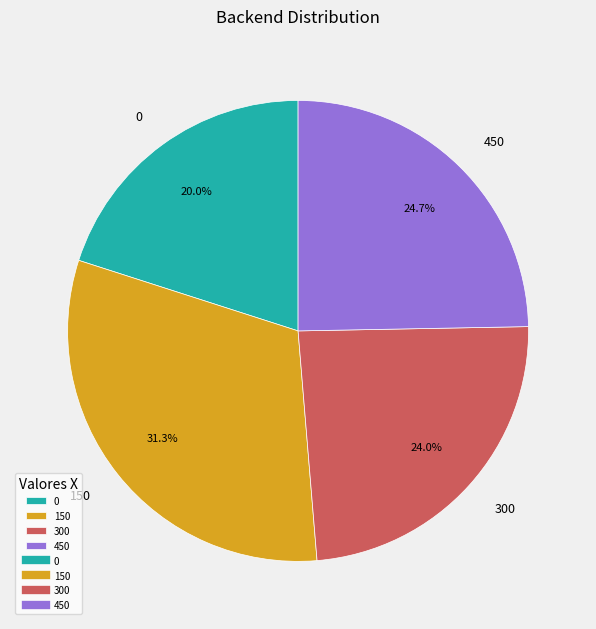

Is it true that 150 is 31% of the pie?

True